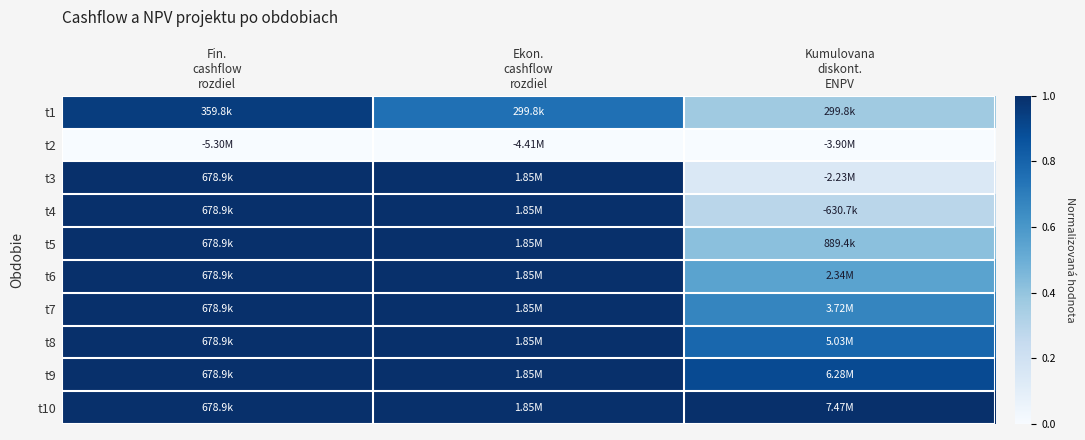

At Kumulovana diskont. ENPV, list the series in order from largest to smallest.

t10, t9, t8, t7, t6, t5, t1, t4, t3, t2